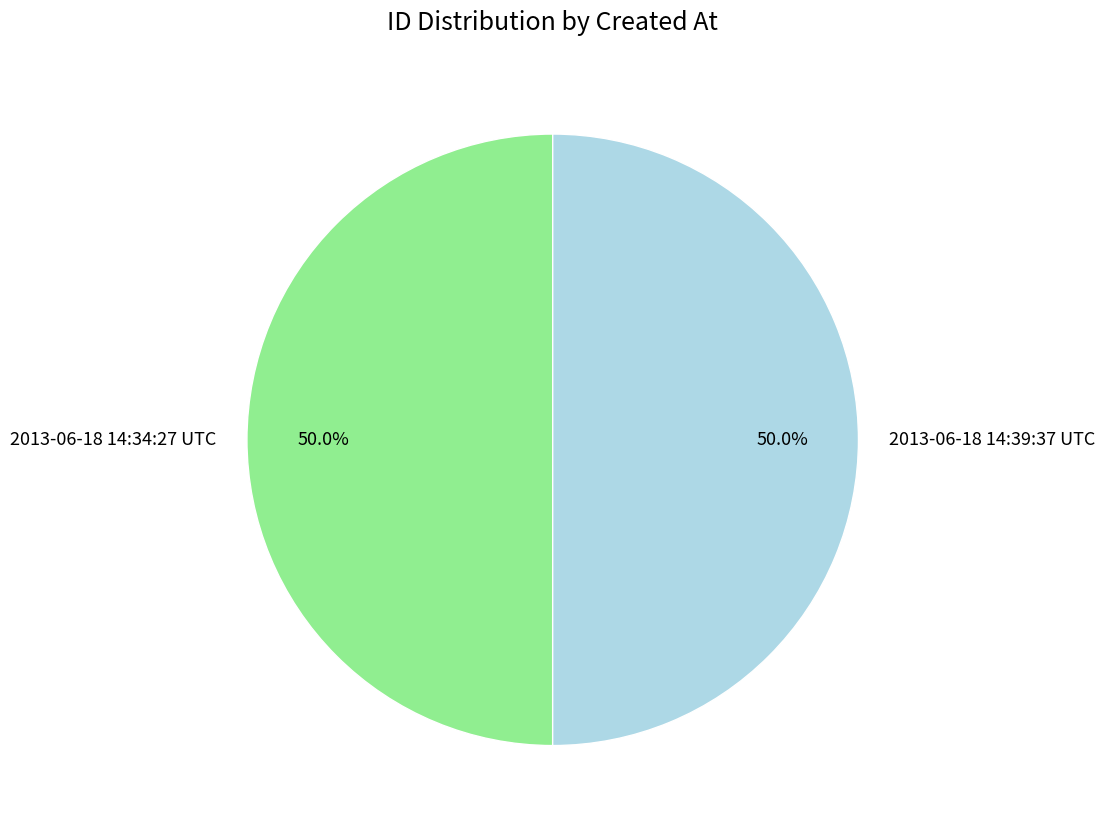

What portion of the pie excludes 2013-06-18 14:34:27 UTC?

50.0%